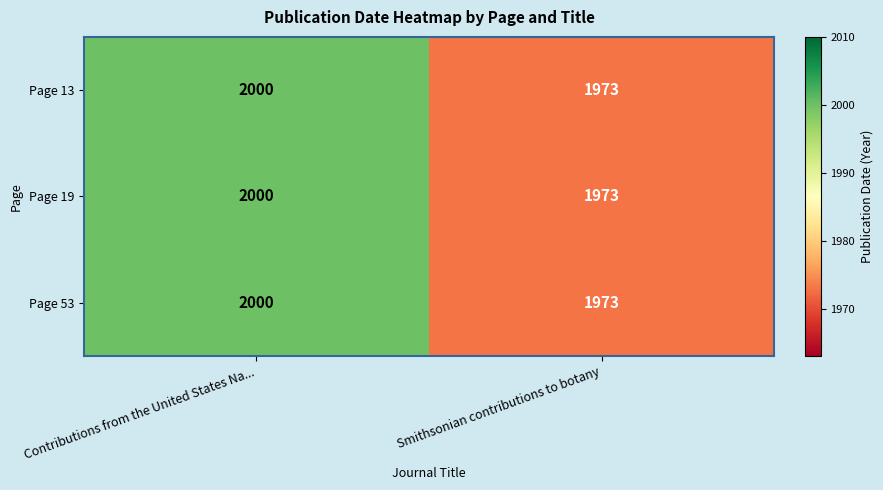

List the labels in order of Page 13 value, largest first.

Contributions from the United States Na..., Smithsonian contributions to botany